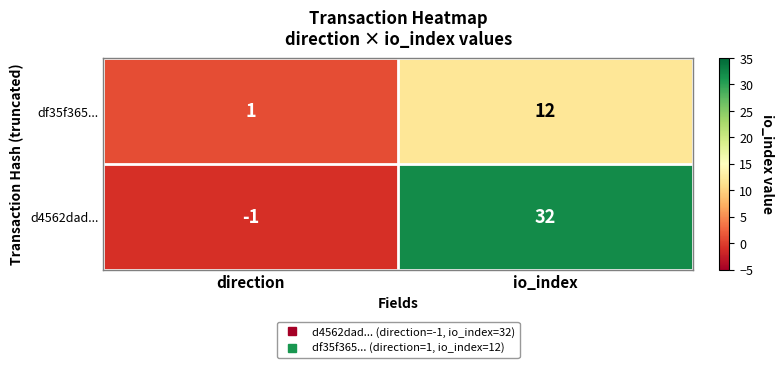

The value of df35f365... at io_index is 12. True or false?

True